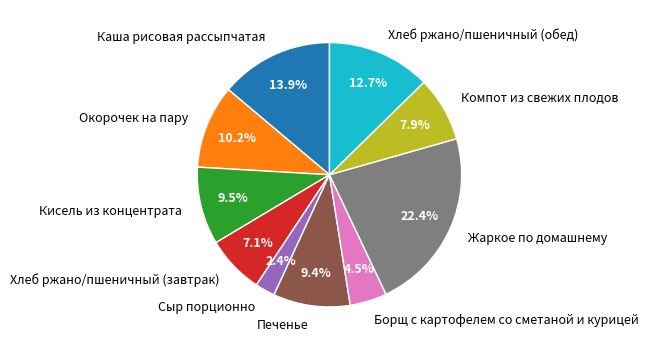

Combined, what portion of the pie is Хлеб ржано/пшеничный (обед) and Печенье?

22.1%